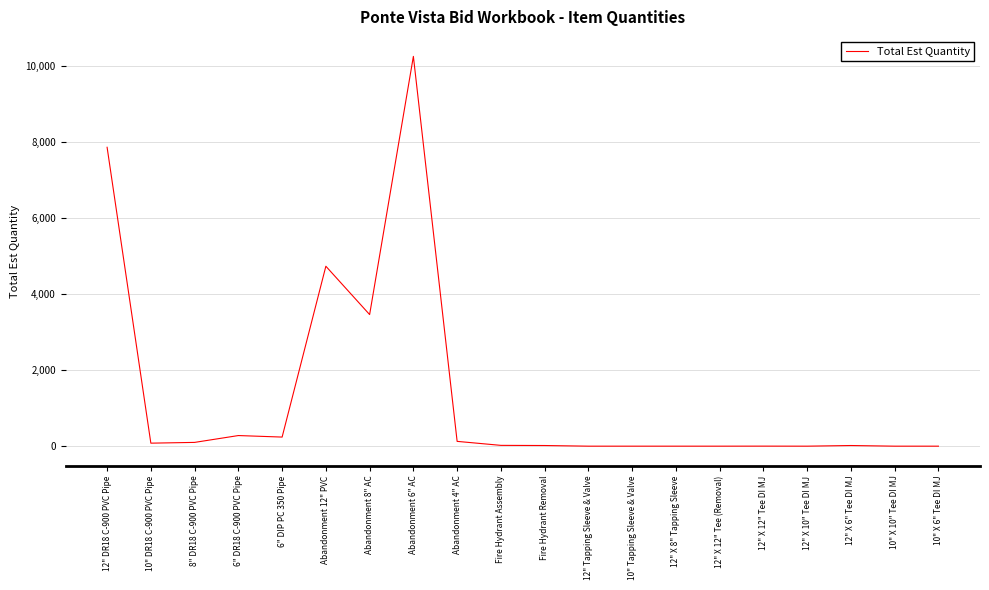

What is the ratio of the value at Abandonment 6" AC to the value at Abandonment 12" PVC?

2.2